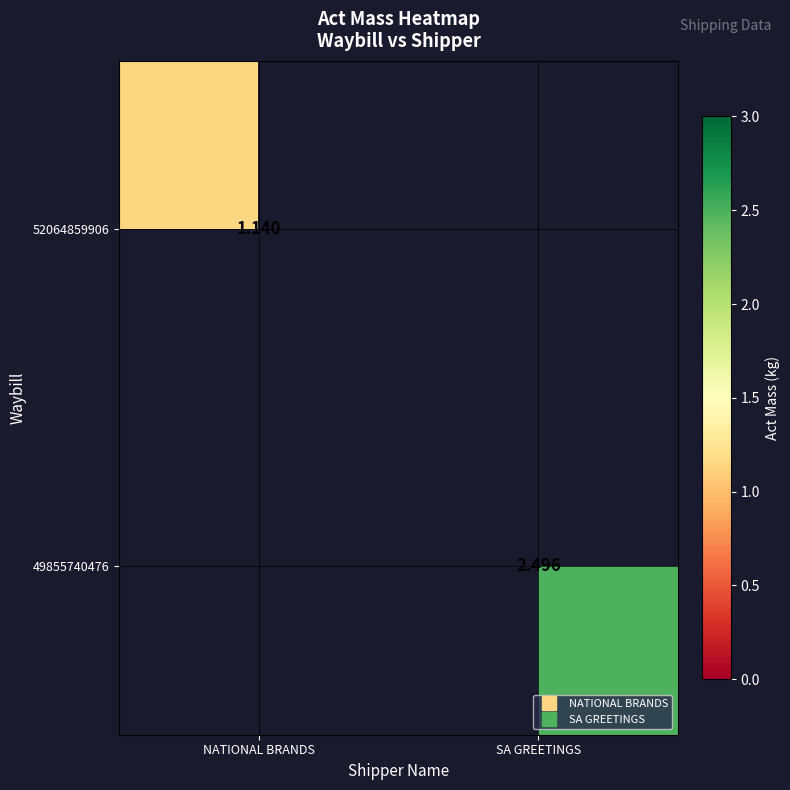

How many values in 52064859906 are above zero?

1